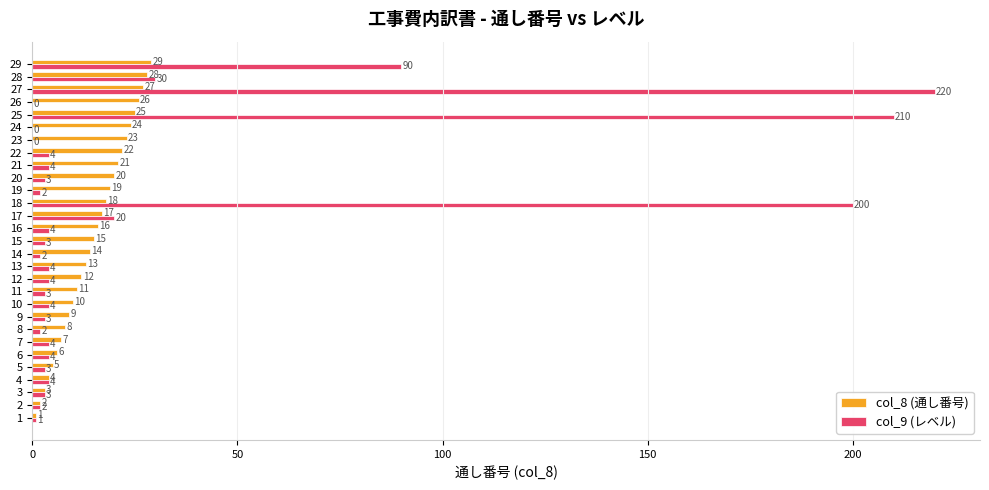

How many values in col_9 (レベル) are above zero?

26